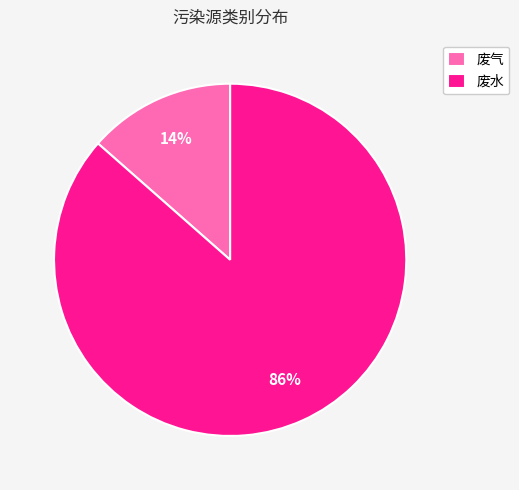

True or false: 废水 accounts for 86% of the total.

True